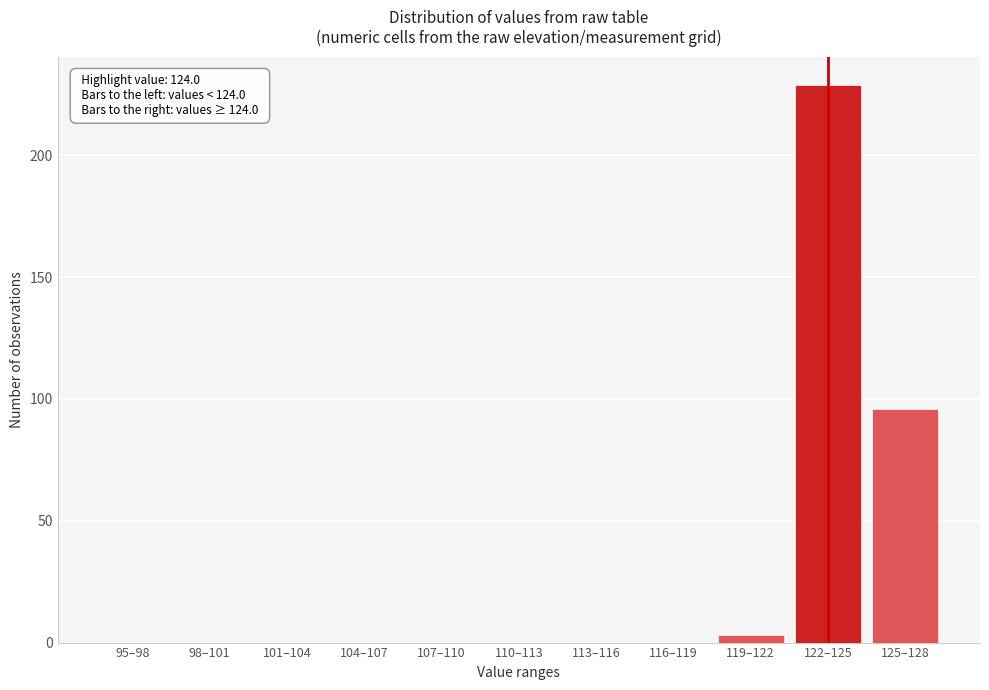

Reading left to right, extract all data points from this chart.

95–98=0	98–101=0	101–104=0	104–107=0	107–110=0	110–113=0	113–116=0	116–119=0	119–122=3	122–125=229	125–128=96